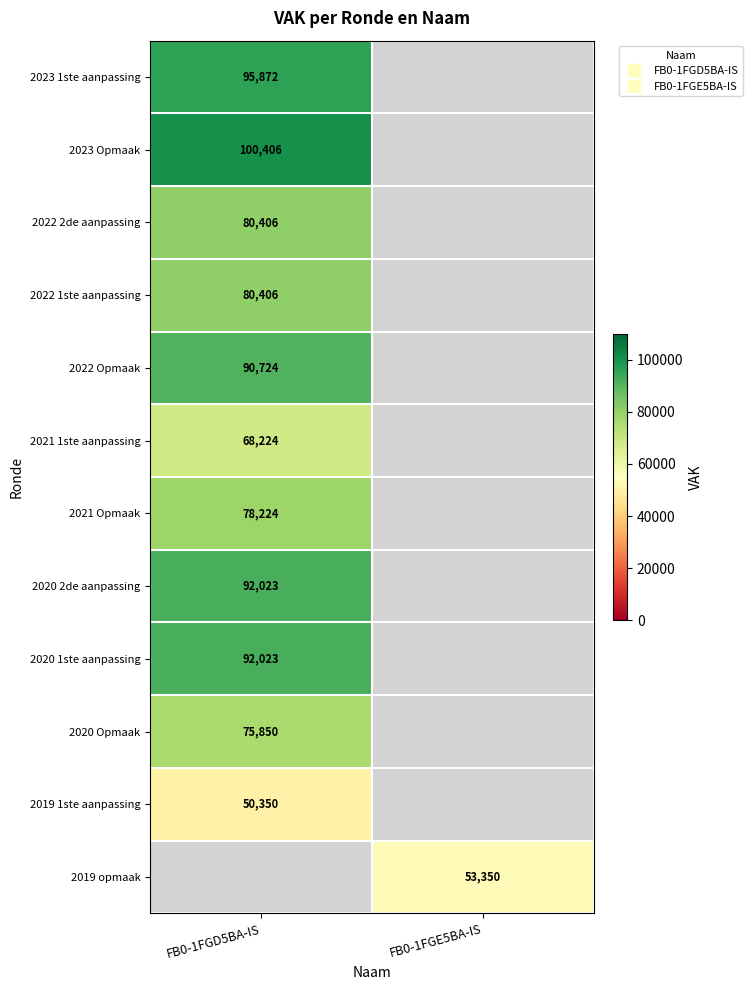

True or false: 2021 1ste aanpassing has a value of 114573.5 at FB0-1FGD5BA-IS.

False